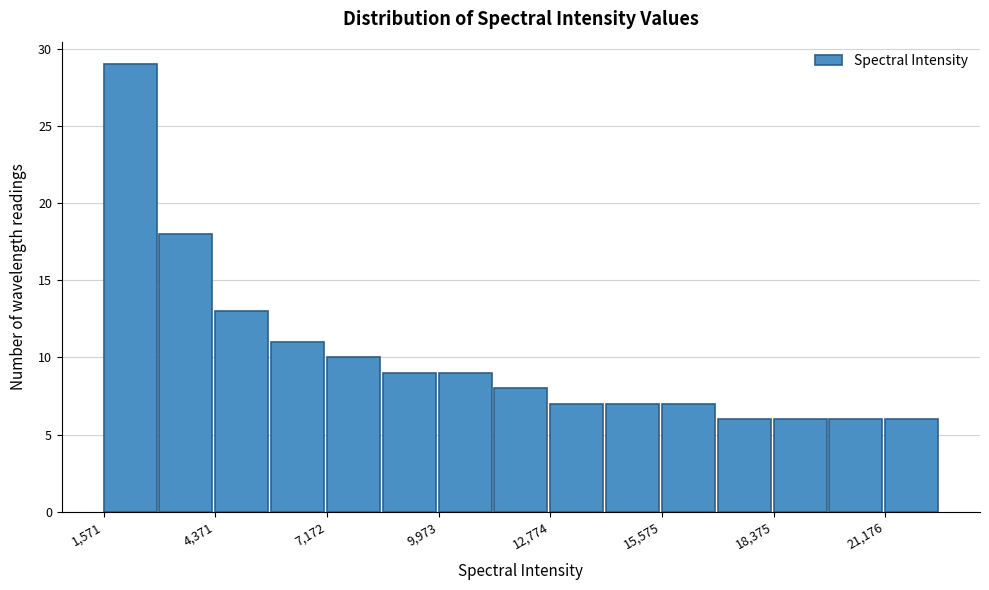

Around what value on the x-axis is the tallest bar? Give the approximate position of its centre, as read against the axis.

2000